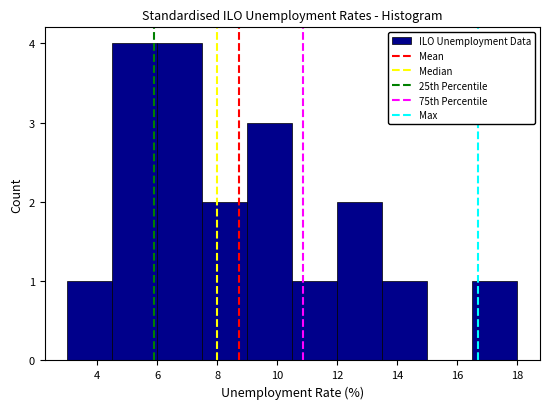

How tall is the bar that spans 13.5 to 15.0 on the x-axis? Neither the bar edges nor the heights are printed on the chart, so give them approximately, as read against the axes.

1